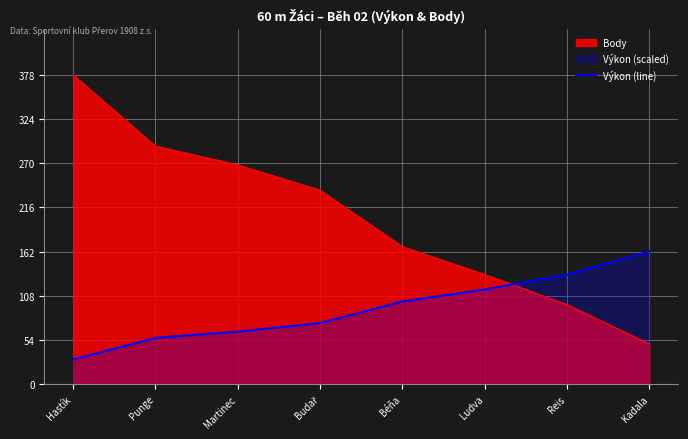

Reading right to left, transcribe all the data shown in this chart.

Kadala=162.3	Reis=133.8	Ludva=115.6	Béňa=101.0	Budař=74.6	Martinec=64.1	Punge=56.5	Hastík=30.0